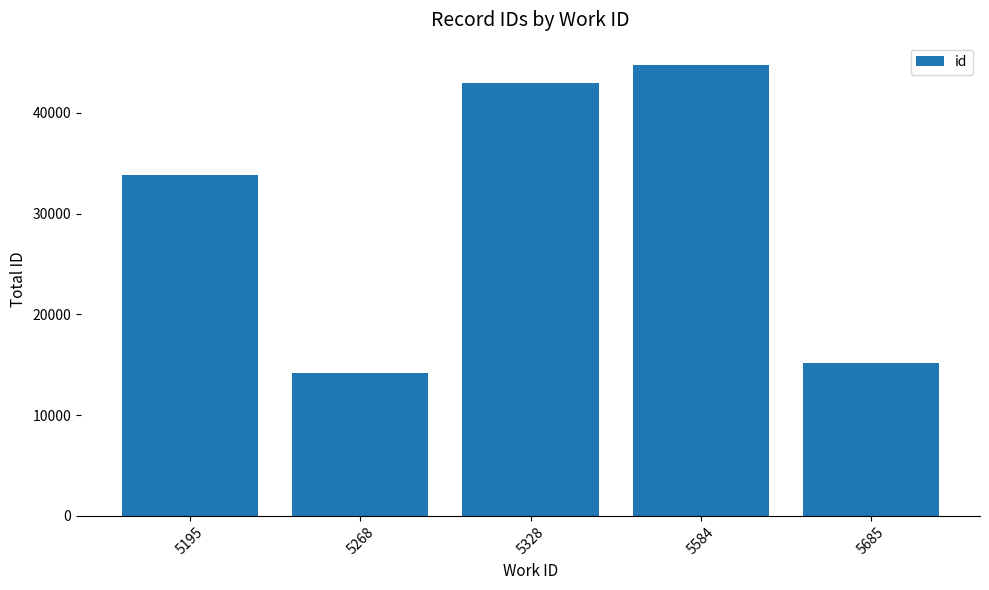

The value at 5584 is 44719. True or false?

True